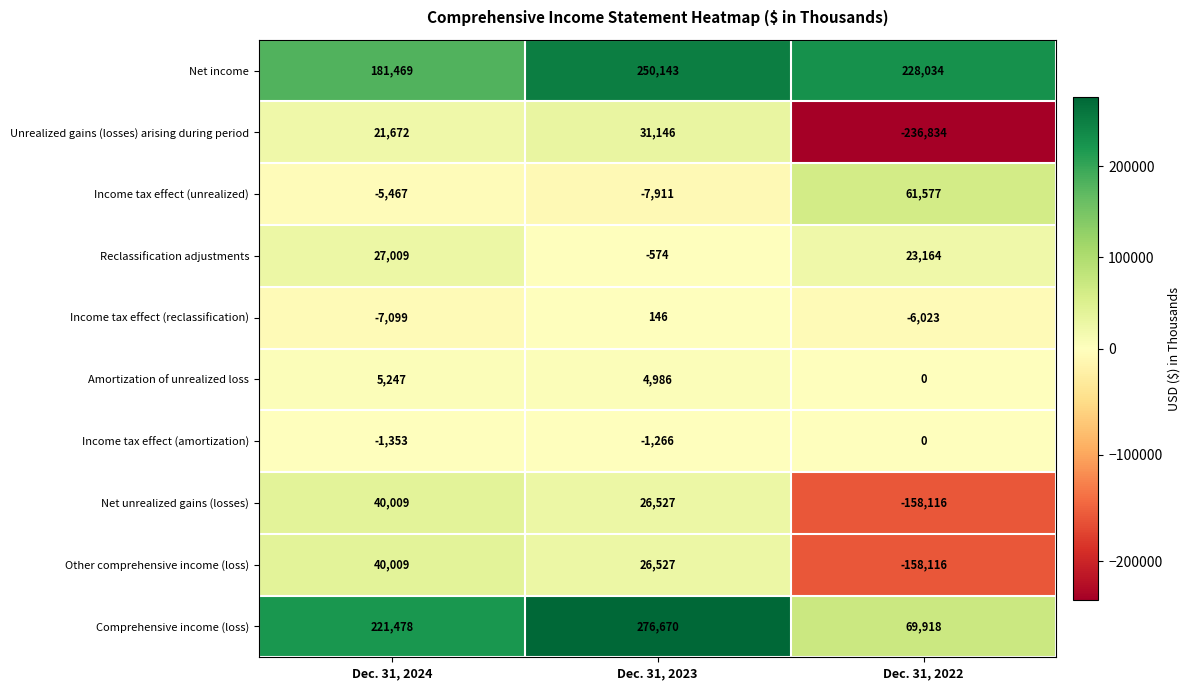

At which label is Income tax effect (unrealized) closest to 26833?

Dec. 31, 2024